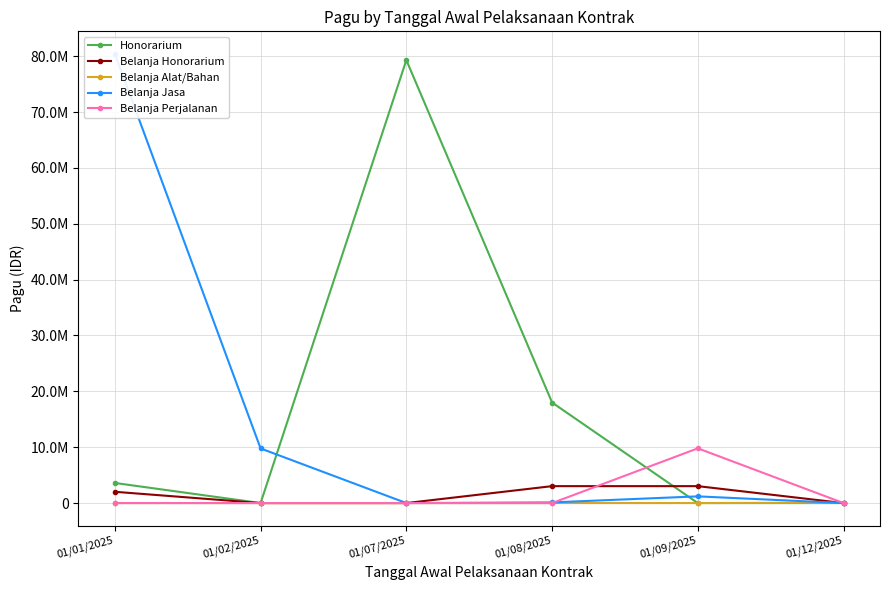

At how many categories does at least one series exceed 72153922?

2